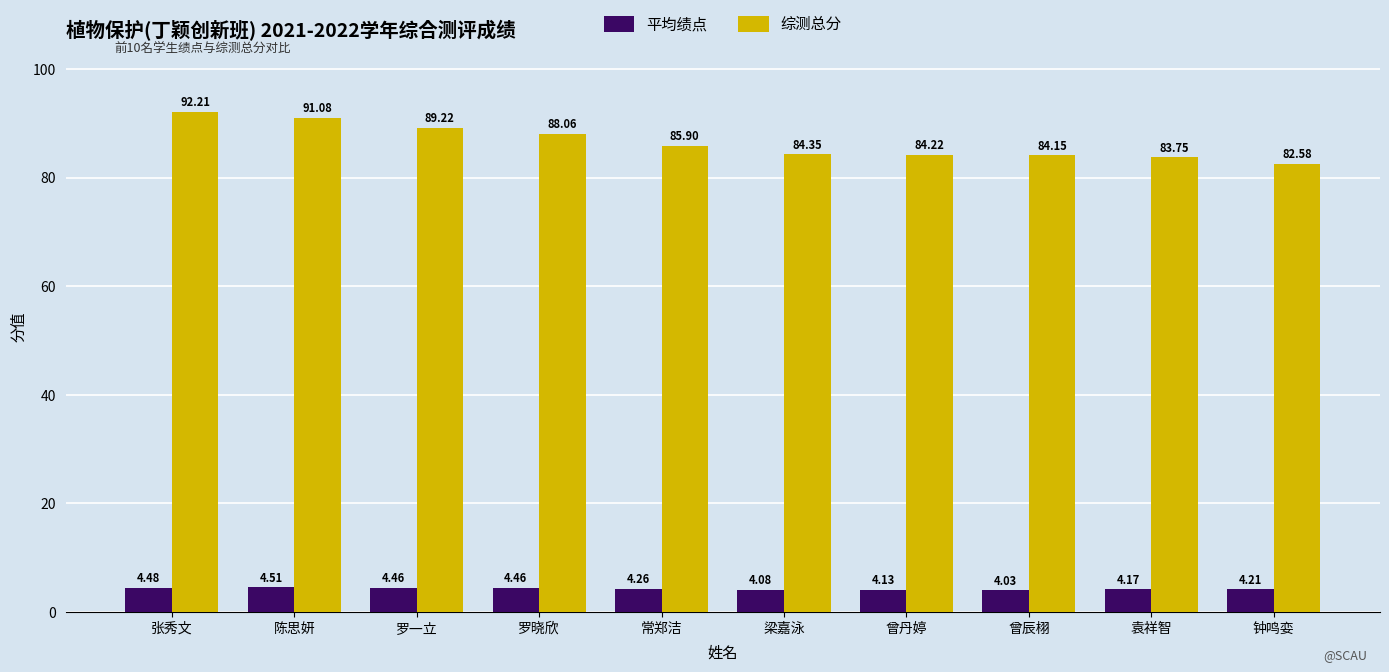

What position from the left is 袁祥智?

9